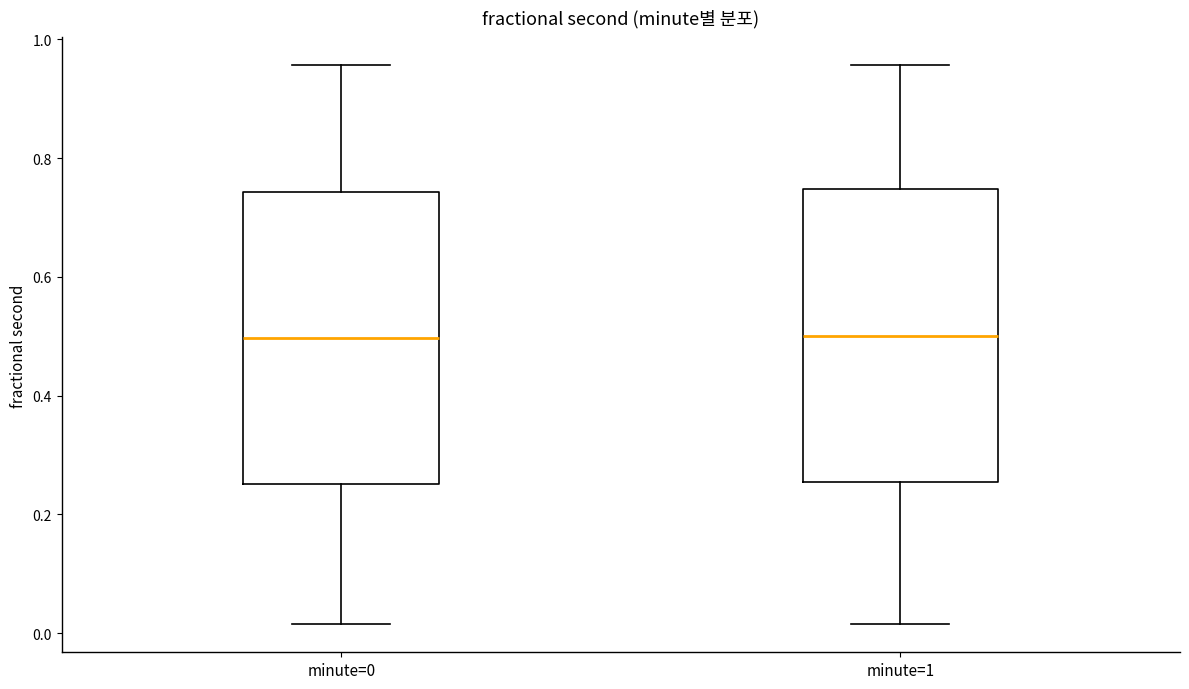

Where is the lower edge of the box for minute=1 on the y-axis? The values are not printed on the chart, so give them approximately, as read against the axis.

0.26